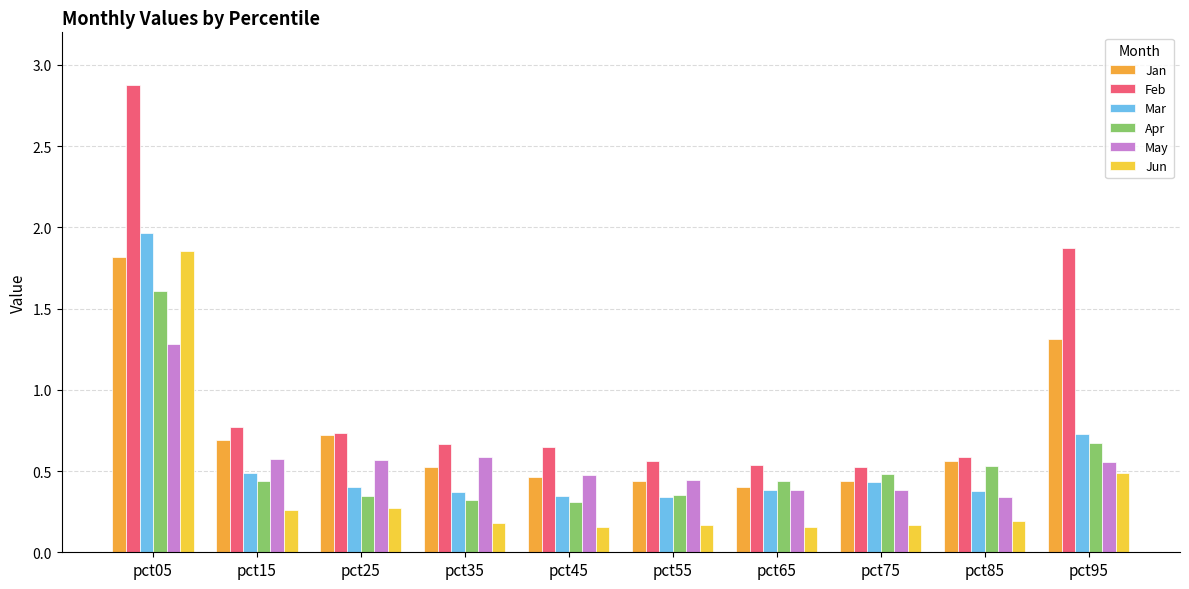

What is the greatest value displayed?

2.9